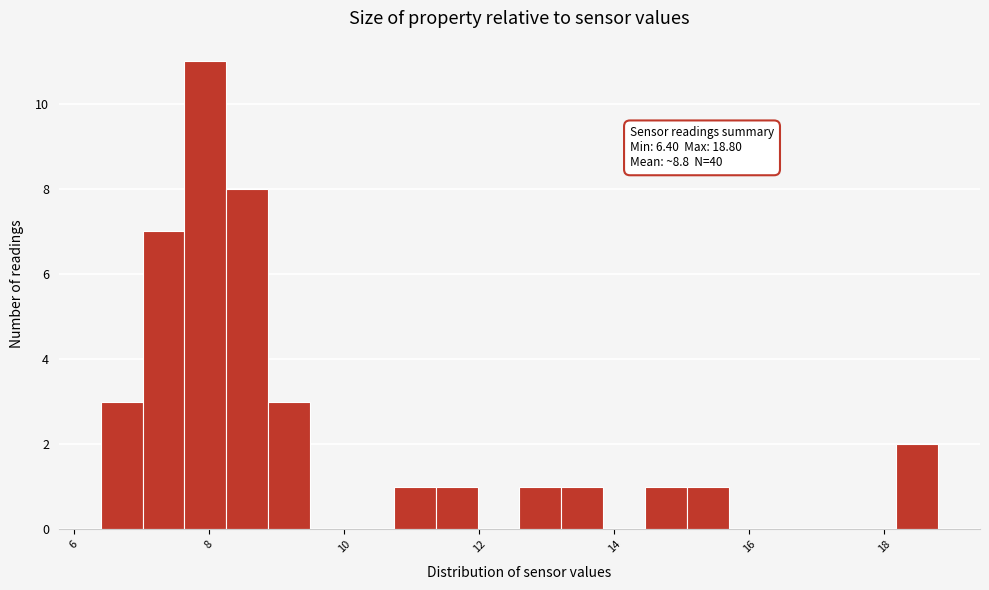

Around what value on the x-axis is the tallest bar? Give the approximate position of its centre, as read against the axis.

8.0